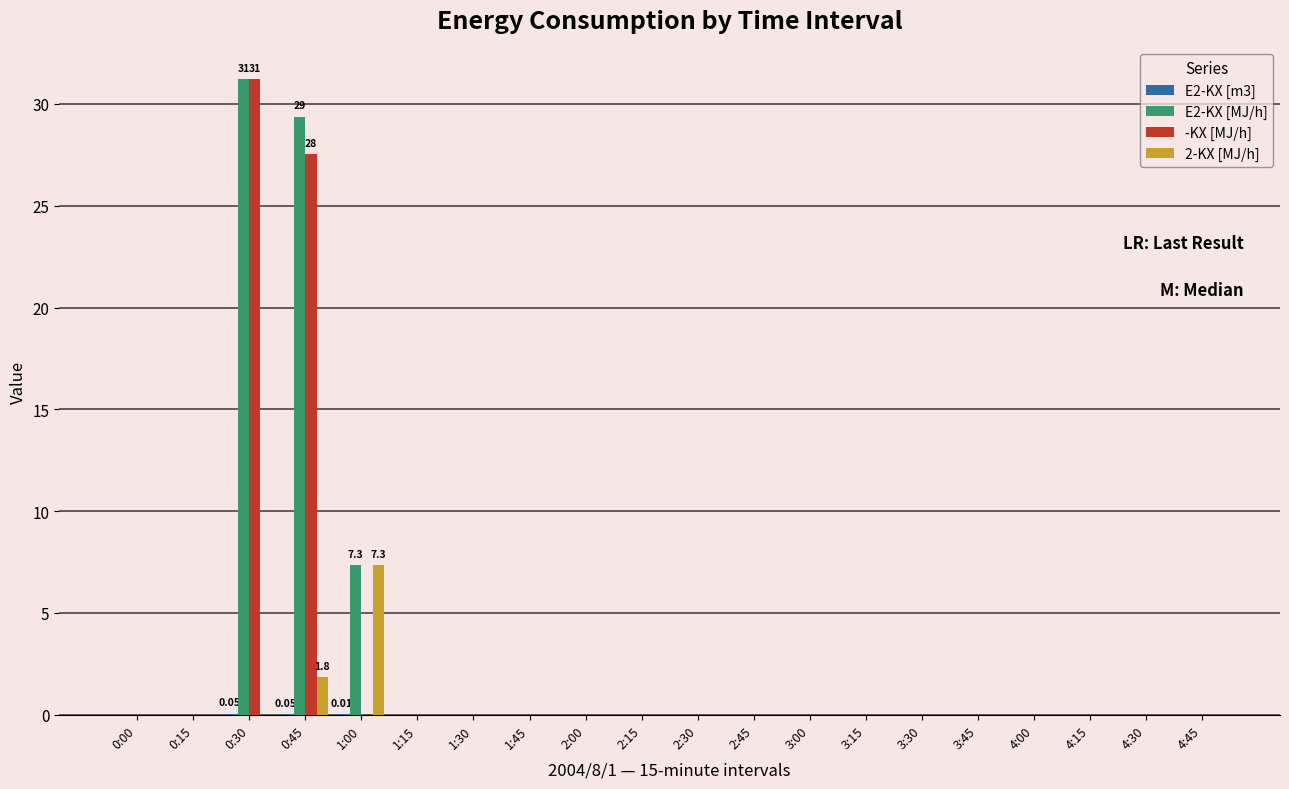

At which label does E2-KX [m3] reach its minimum?

0:00